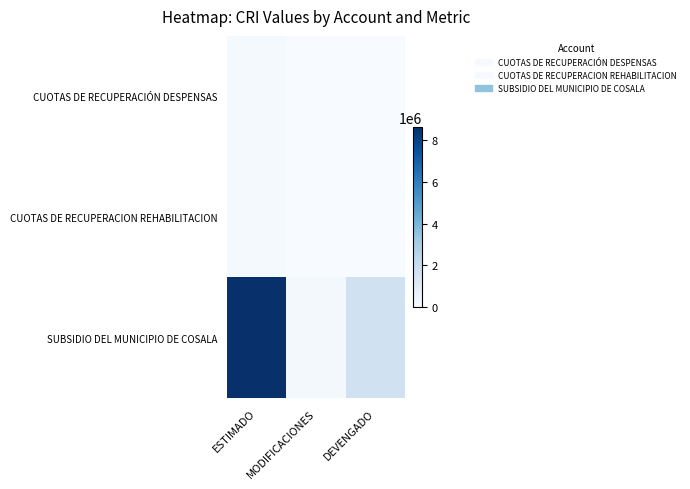

Between ESTIMADO and MODIFICACIONES, which series saw the biggest shift?

SUBSIDIO DEL MUNICIPIO DE COSALA